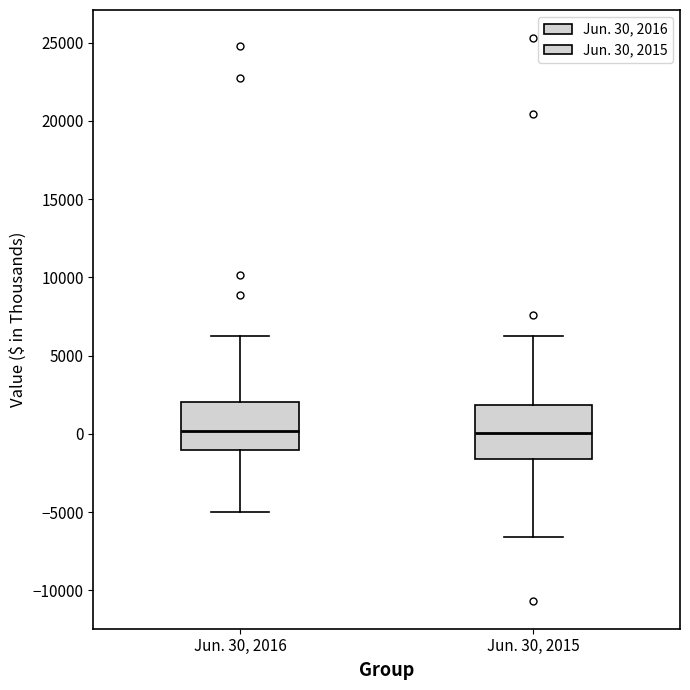

Reading left to right, read every box against the y-axis: the position of its median line, the range the box covers, and the ends of its whiskers. The values are not printed on the chart, so give them approximately, as read against the axis.

Jun. 30, 2016: median 0, box -1000 to 2000, whiskers -5000 to 6500
Jun. 30, 2015: median 0, box -1500 to 2000, whiskers -6500 to 6000